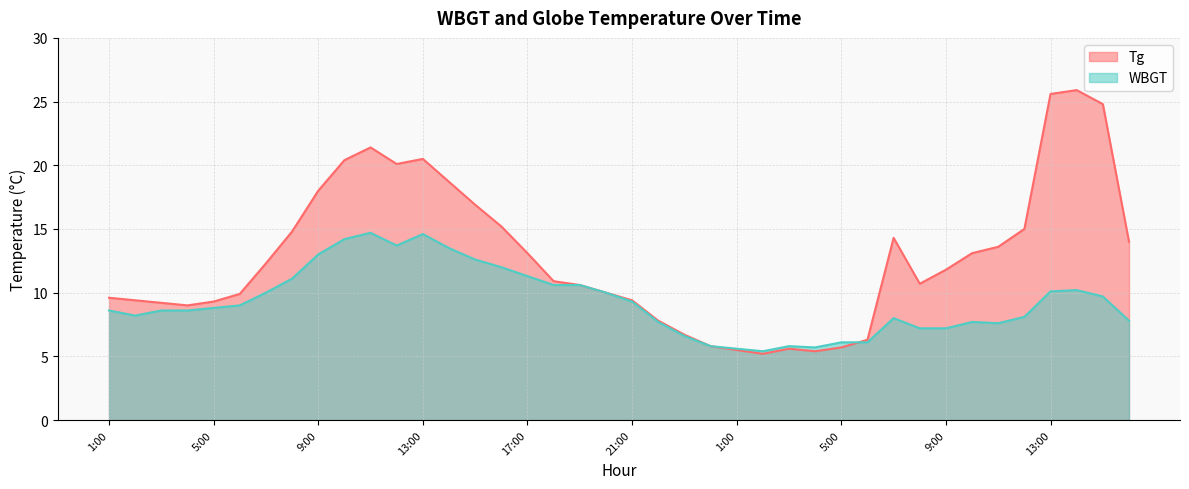

True or false: Tg and WBGT intersect in this chart.

True